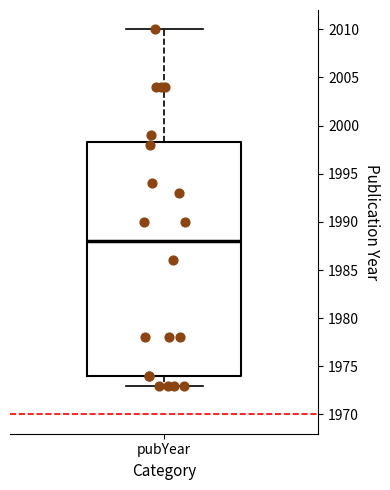

Read this box plot against the y-axis: the position of the median line, the range covered by the box, and the ends of both whiskers. The values are not printed on the chart, so give them approximately, as read against the axis.

median 1988.0, box 1974.0 to 1998.5, whiskers 1973.0 to 2010.0